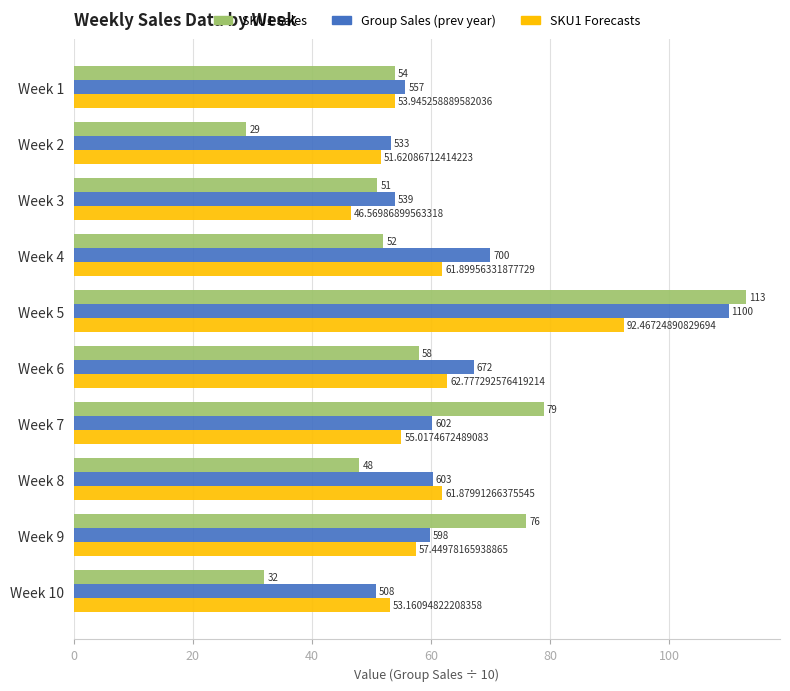

What is the difference between the maximum and minimum values in the SKU1 Sales series?

84.0